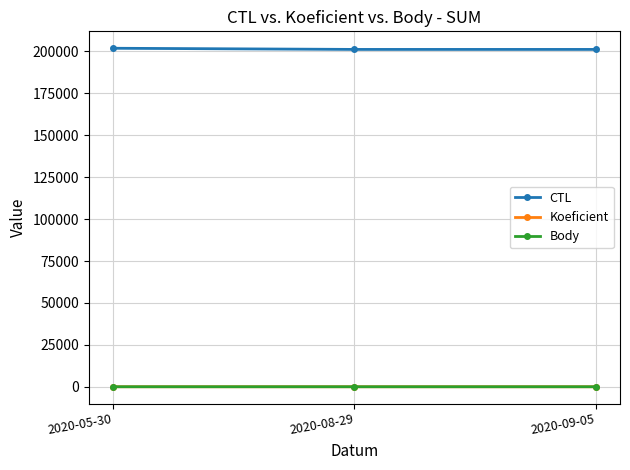

What position from the left is 2020-08-29?

2